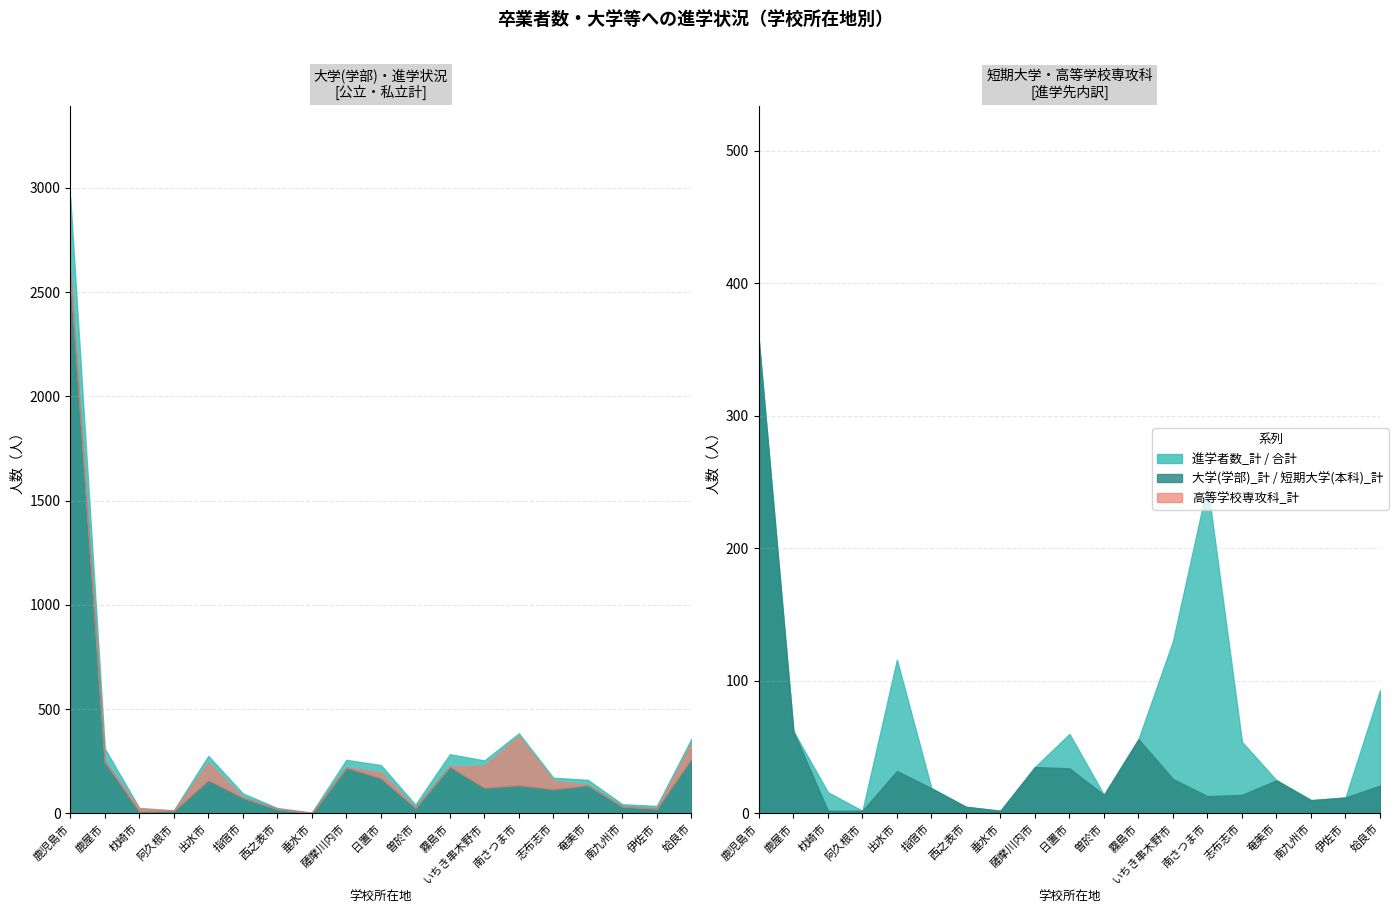

What position from the right is いちき串木野市?

7